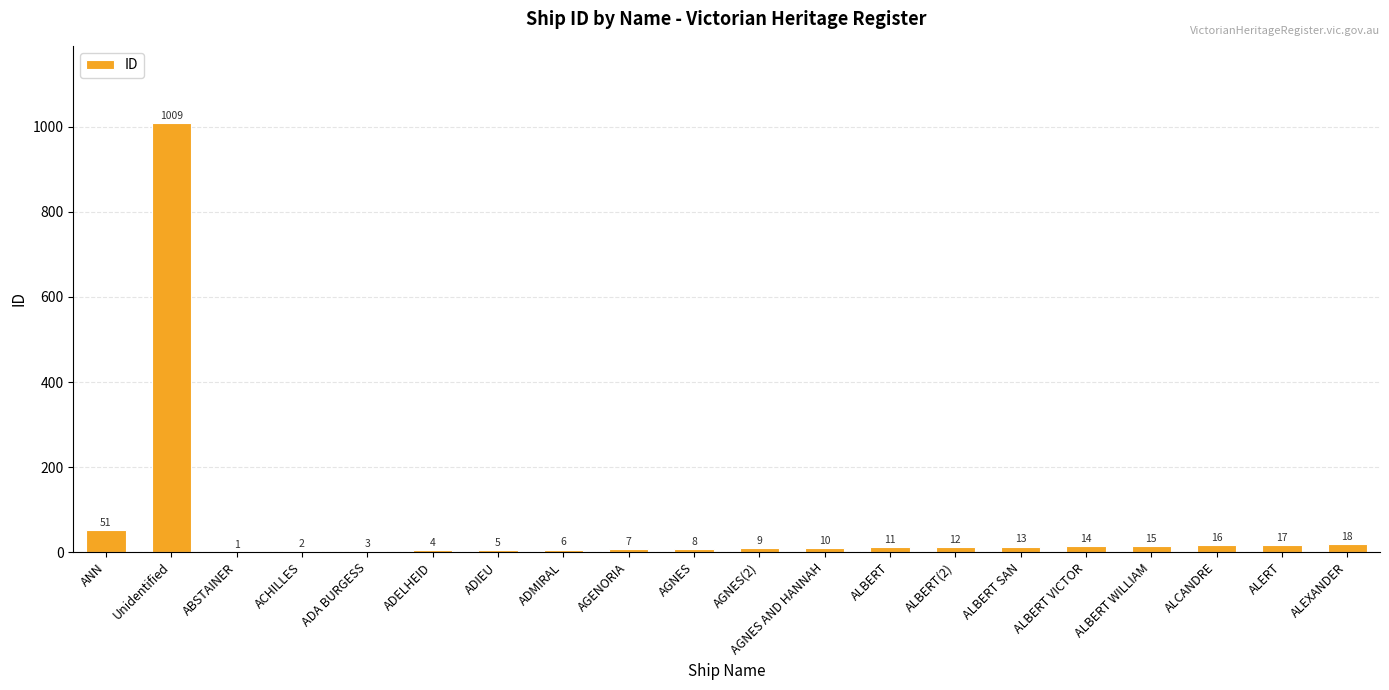

Which label corresponds to the largest value in the chart?

Unidentified